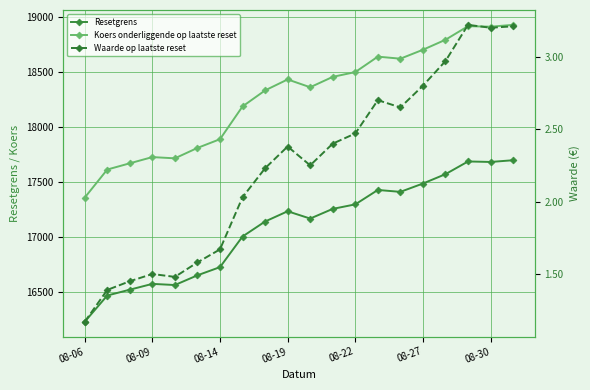

Where does the Waarde op laatste reset series first go above 2?

7